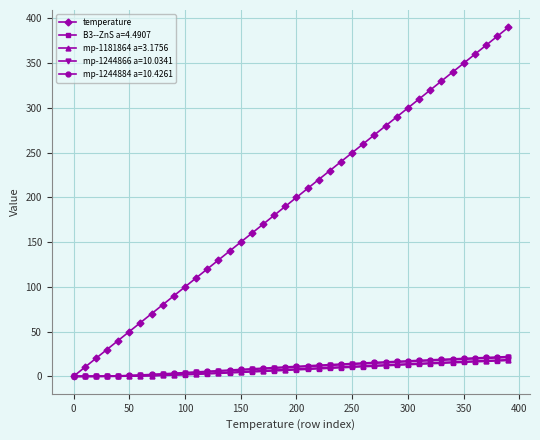

What is the value of the mp-1244884 a=10.4261 point at the 26th from the left?

14.3